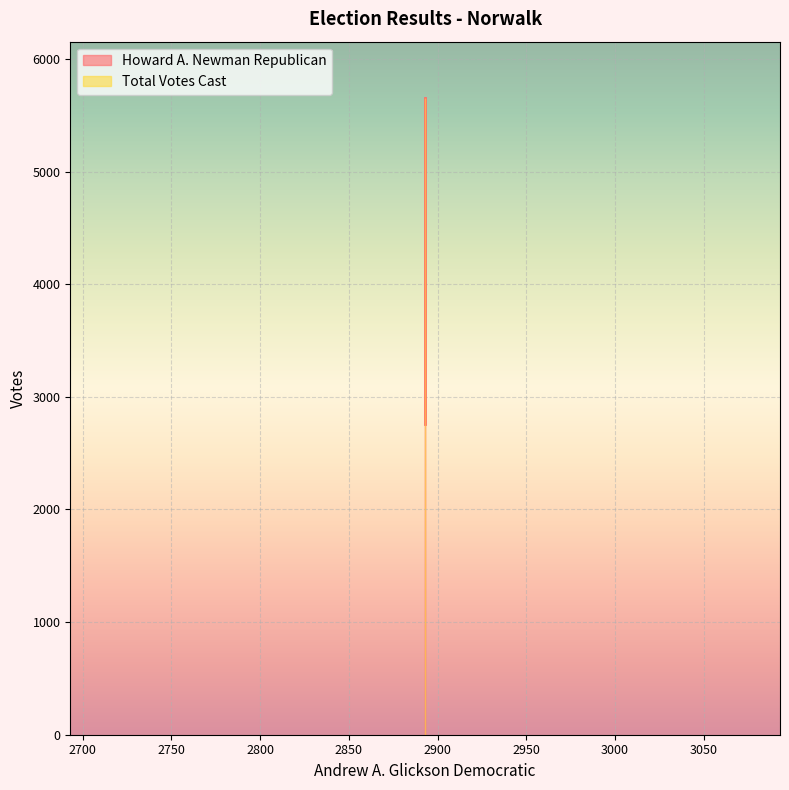

What is the spread (max minus min) of values at 2893?

2893